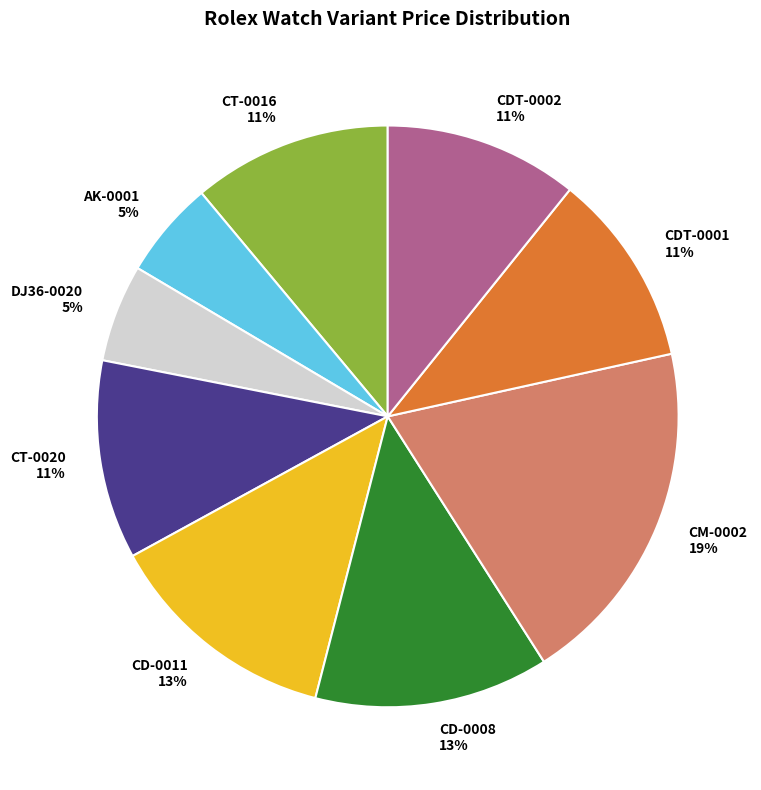

Is there a majority slice in this chart?

No